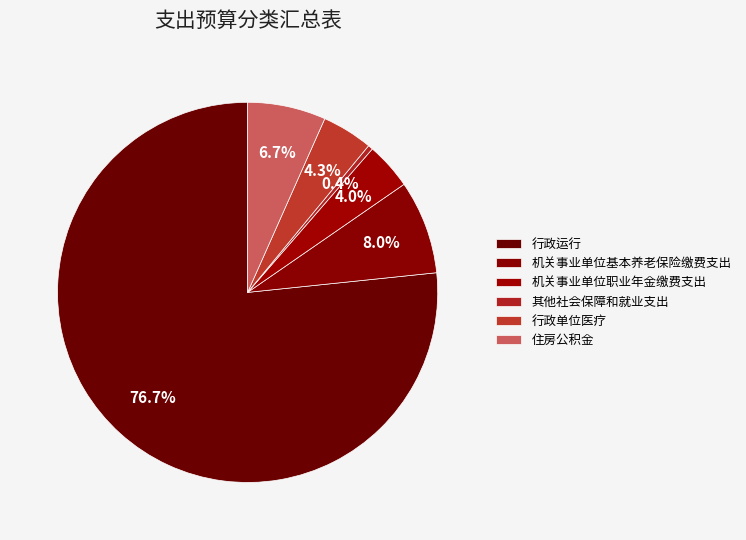

To the nearest percent, what percentage of the pie is 行政运行?

77%